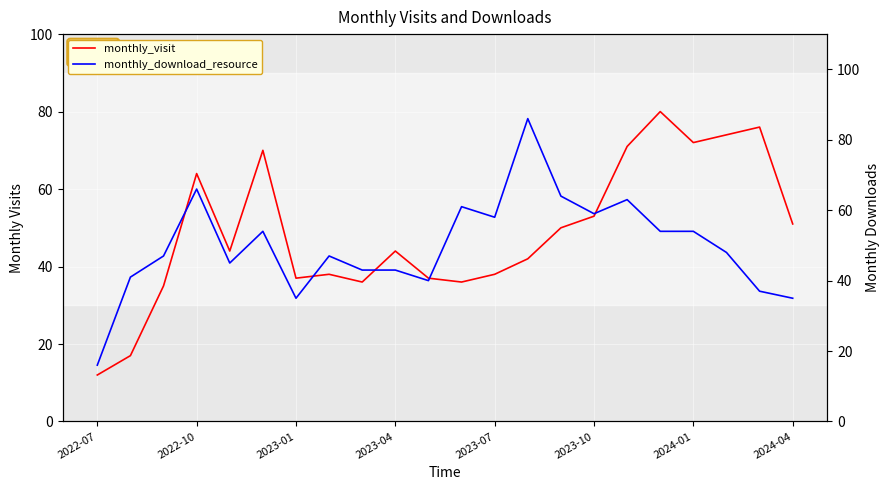

What is the sum of all monthly_download_resource values?

1096